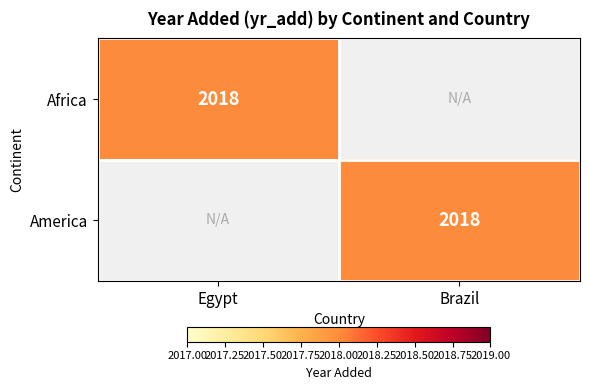

True or false: Africa has a value of 2018 at Egypt.

True